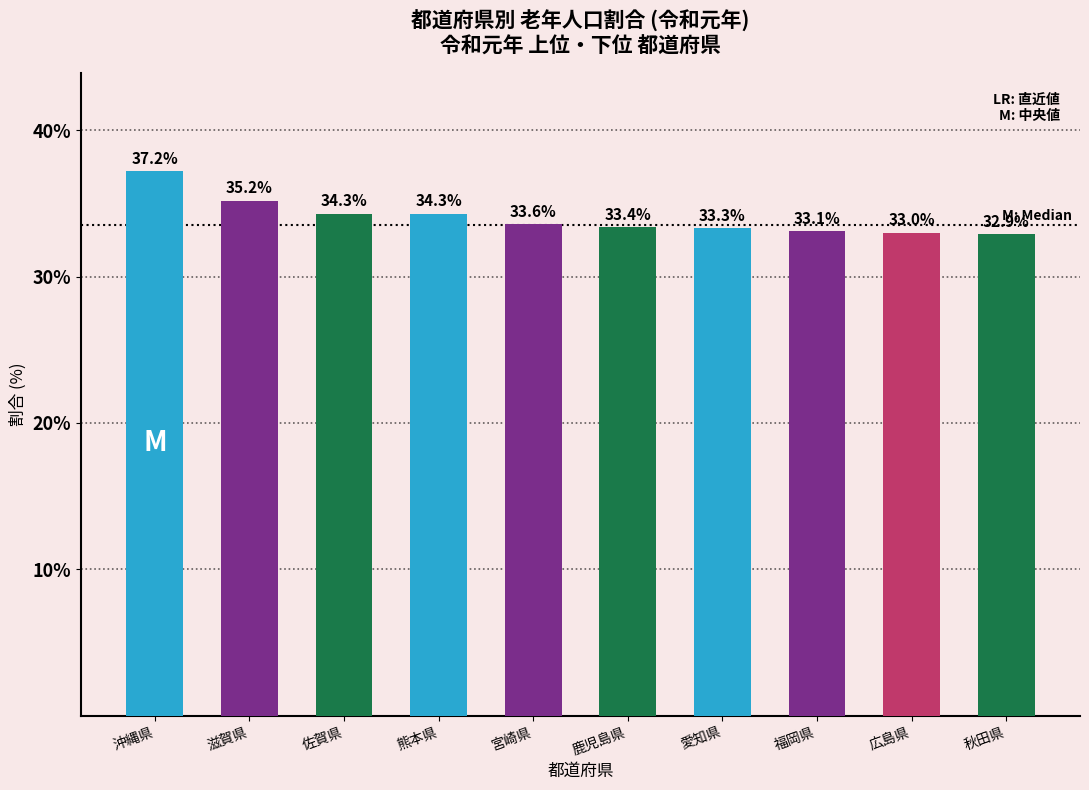

True or false: the data shows 55.3 at 広島県.

False